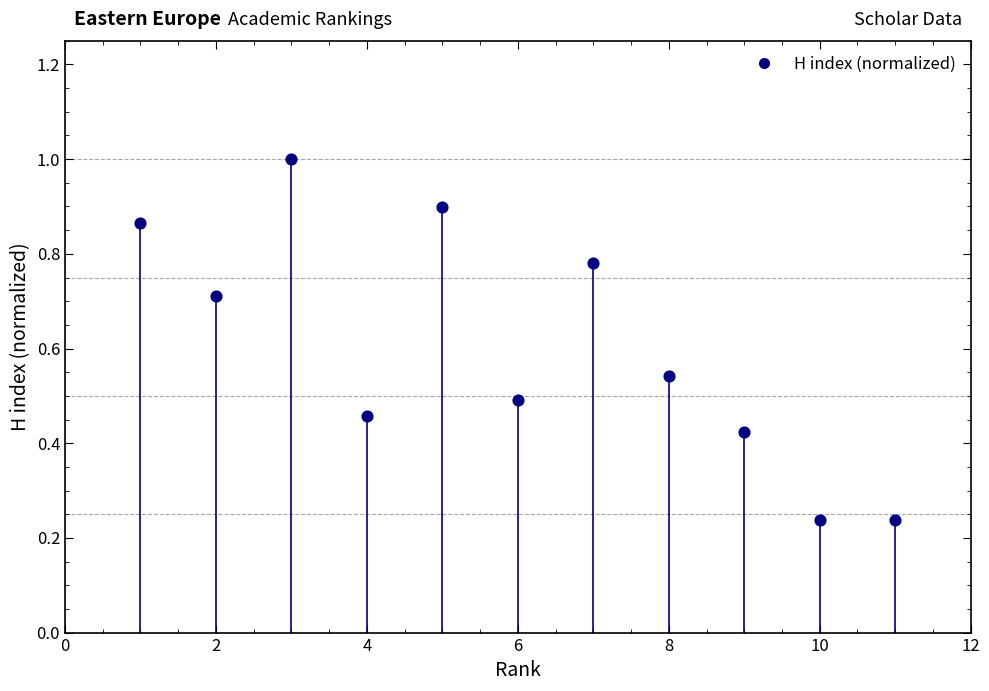

What is the average X value?

6.0